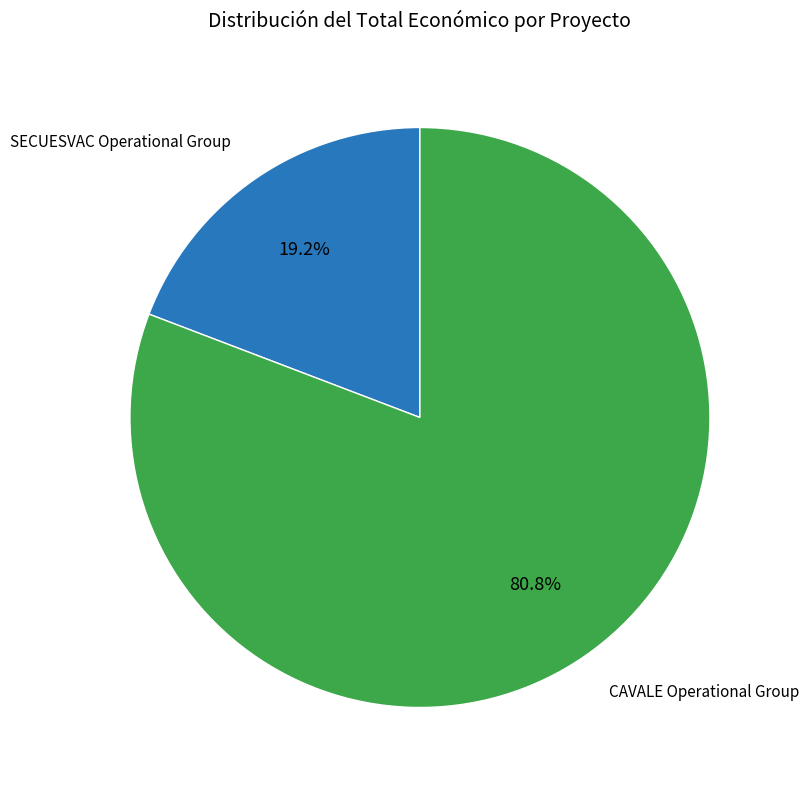

Is there a majority slice in this chart?

Yes